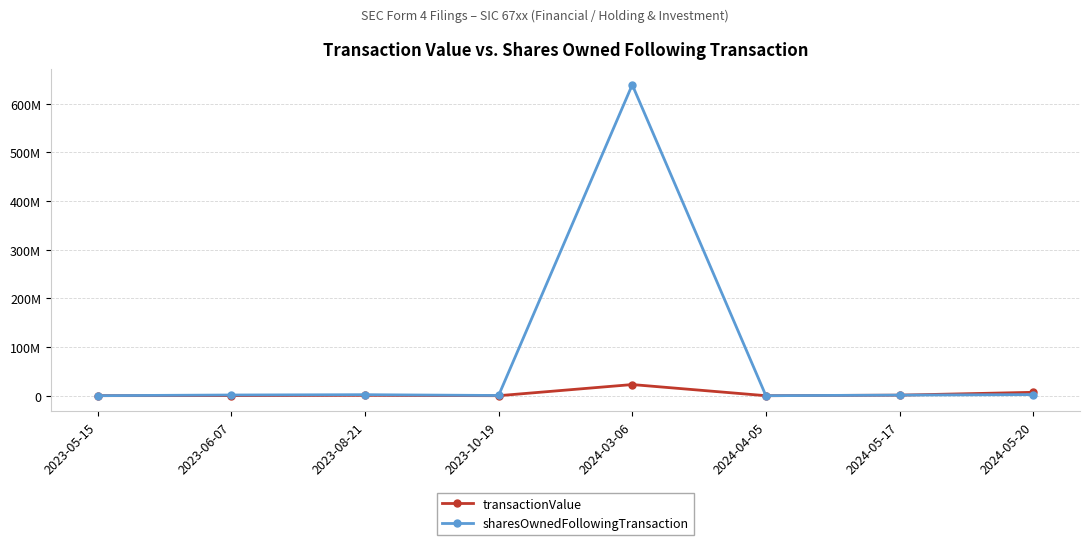

At which category does transactionValue reach its first local valley?

2023-10-19